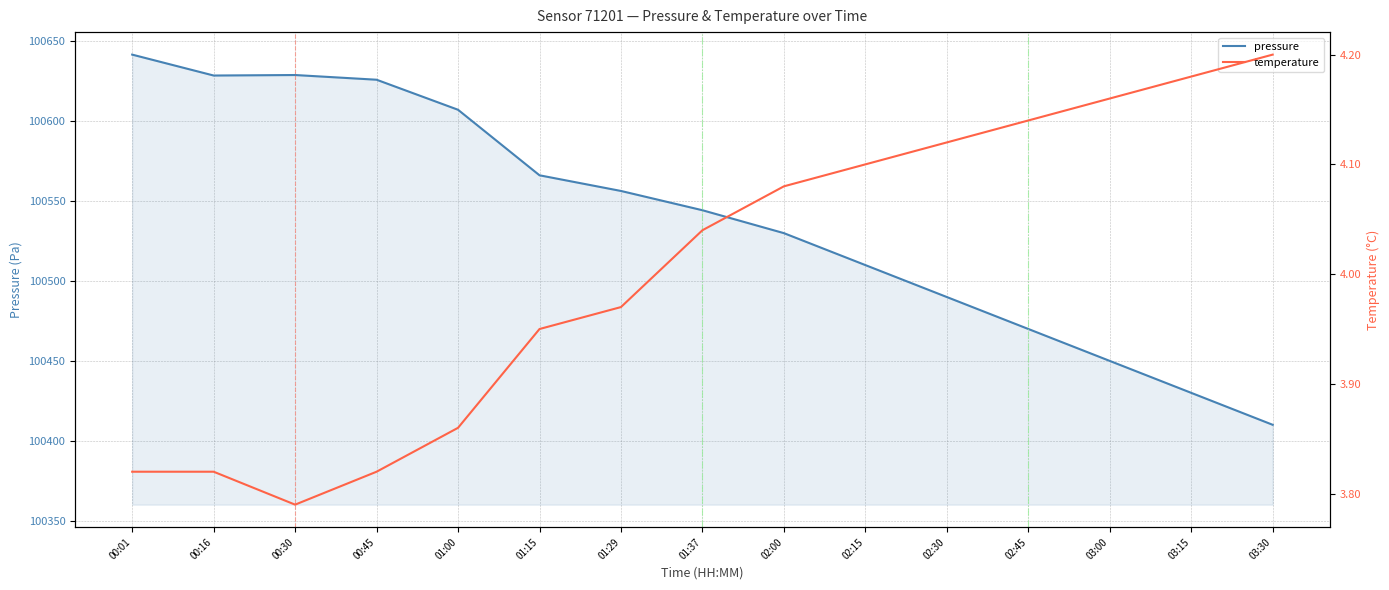

The value of pressure at 00:45 is 100626.1. True or false?

True